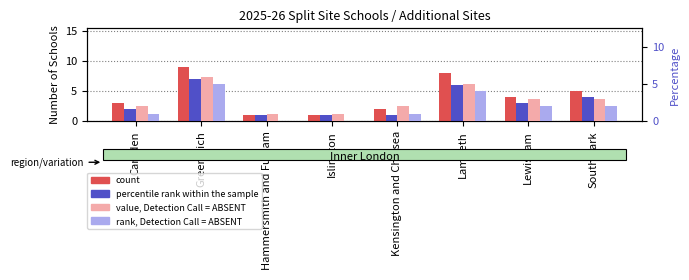

At which label is count closest to 5?

Southwark